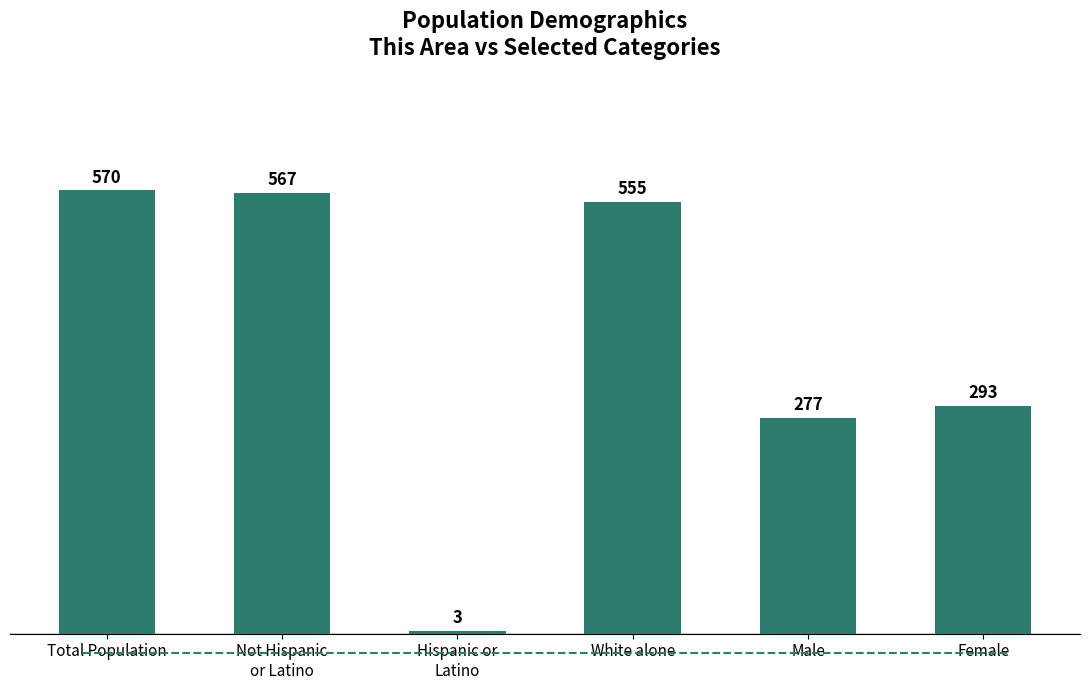

What is the label of the 6th bar from the left?

Female